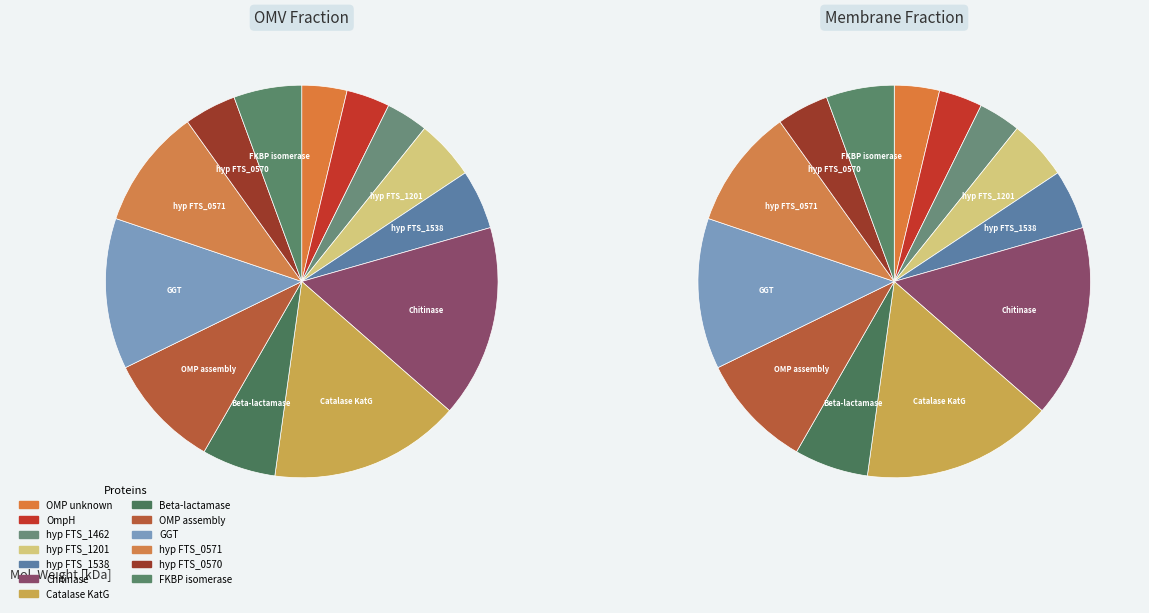

What percentage is the AFT93168.1 slice, to the nearest percent?

16%